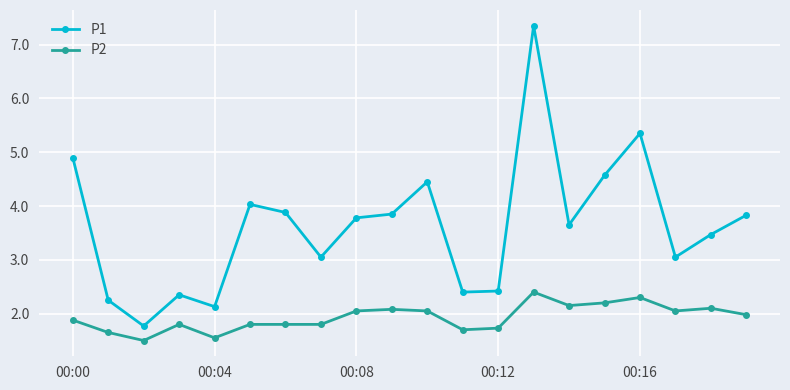

True or false: P1 and P2 cross at least once.

False